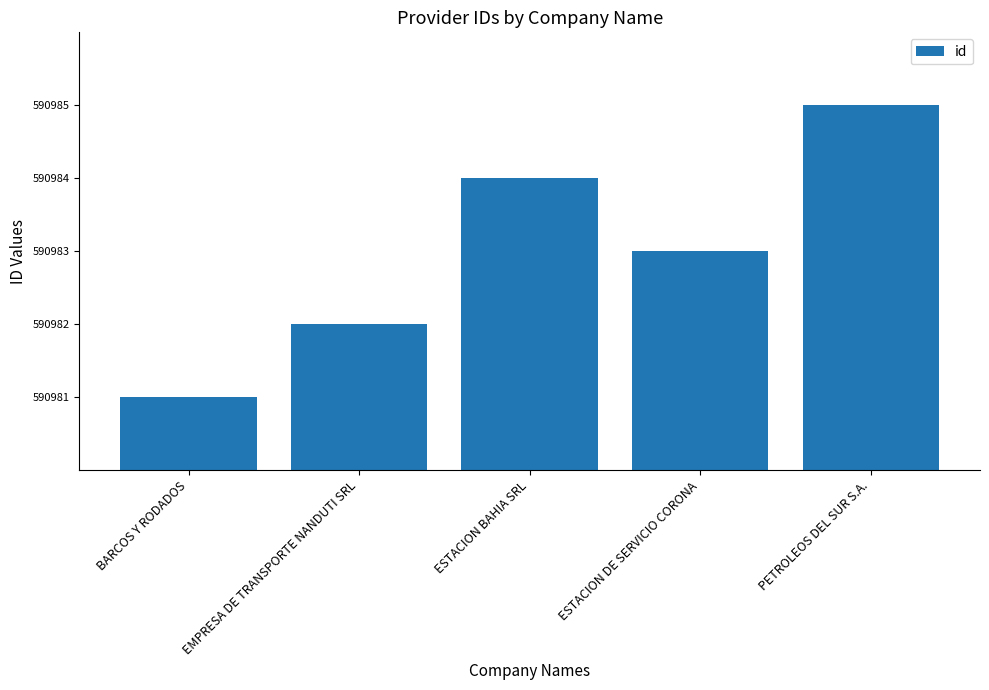

Count the values in the range 590982 to 590984.

3